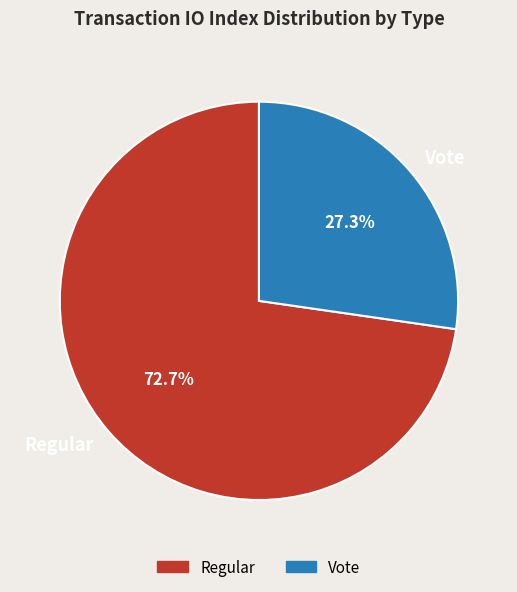

True or false: Vote accounts for 18% of the total.

False